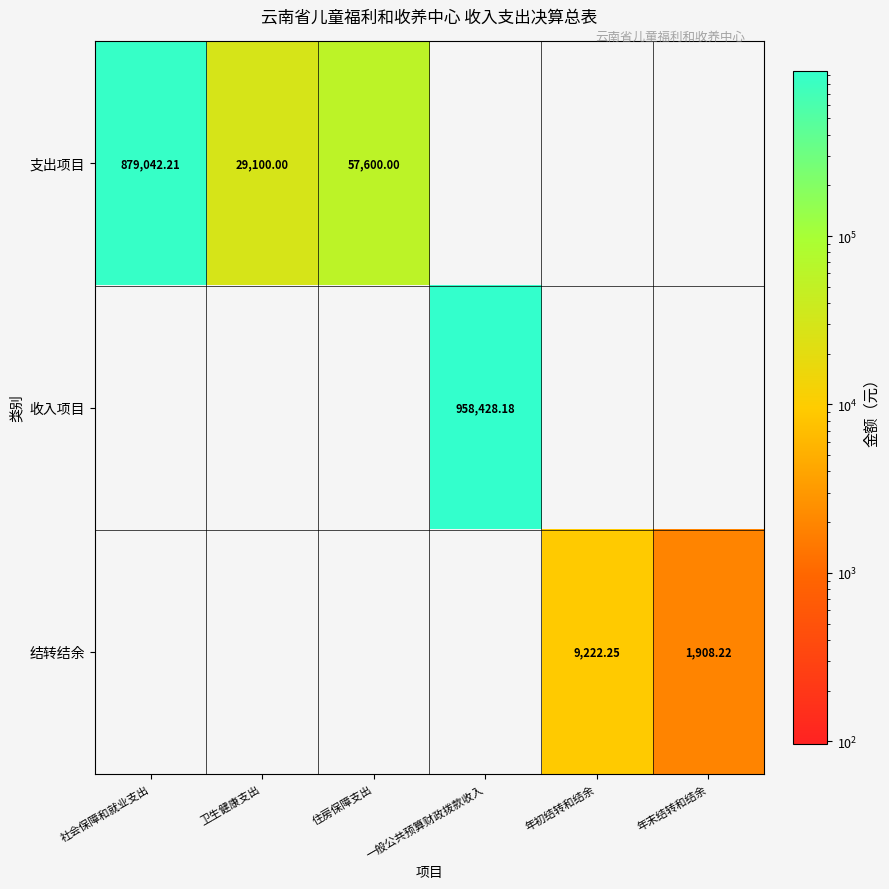

The 收入项目 series shows 484486.8 at 住房保障支出. True or false?

False